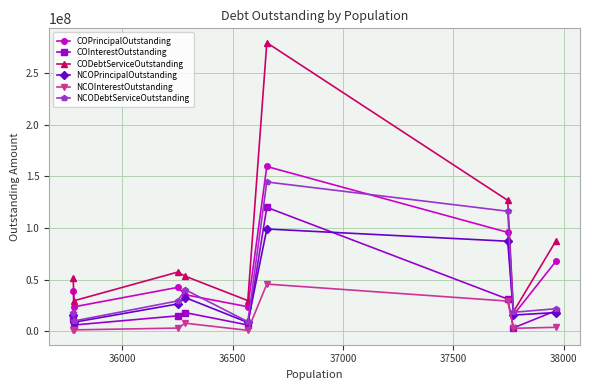

What is the value of the NCOInterestOutstanding point at the 4th from the left?

7645787.2